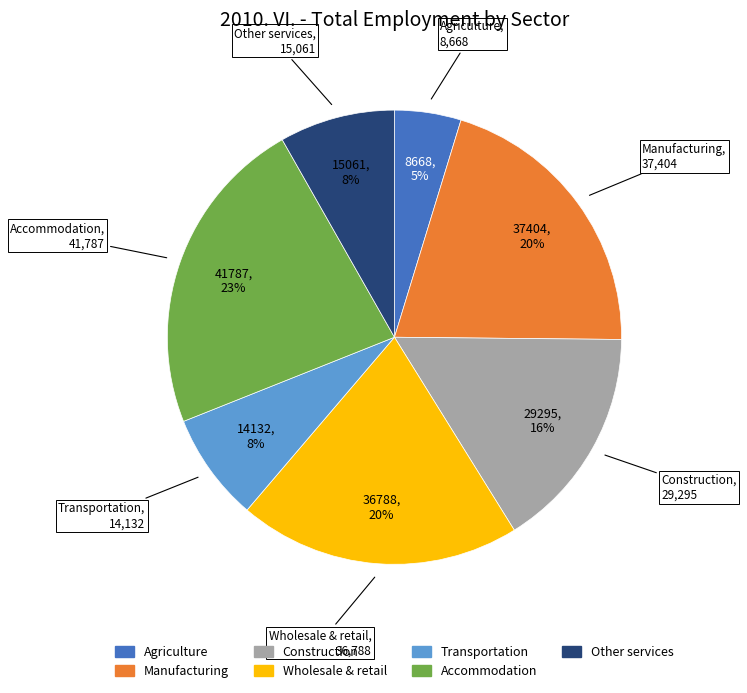

What is the smallest slice in the pie chart?

Agriculture